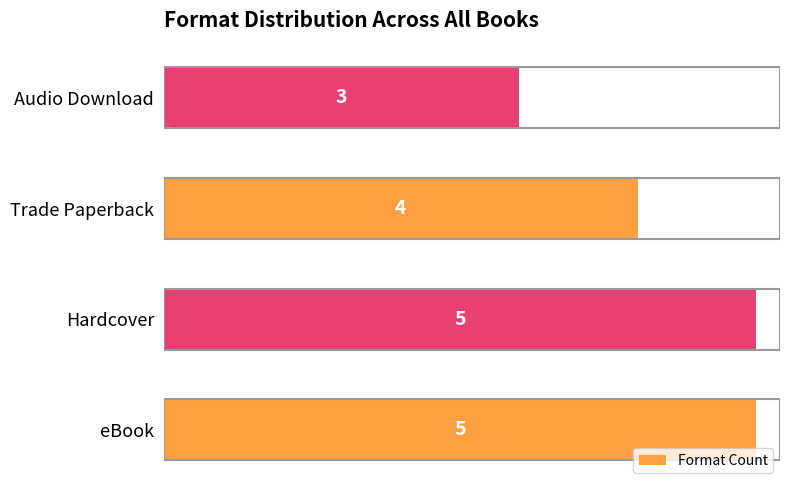

What is the maximum value shown in the chart?

5